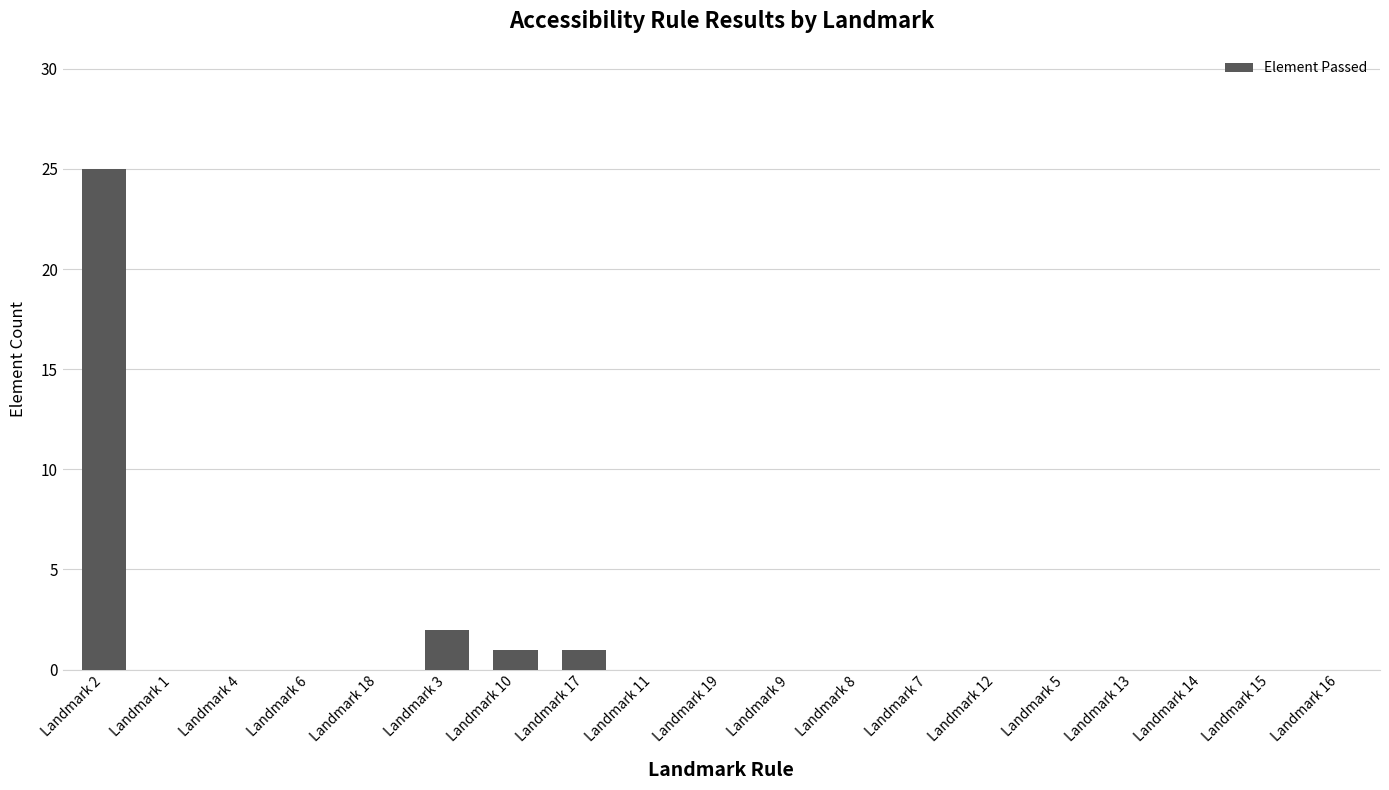

The value at Landmark 9 is 0. True or false?

True